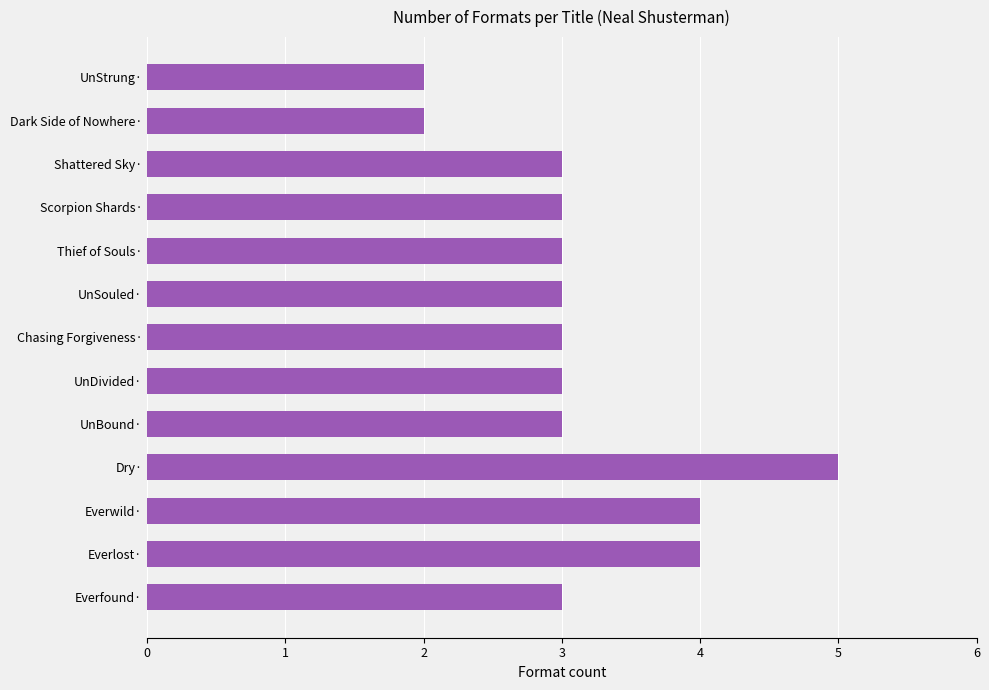

Approximately how many times larger is the value at Chasing Forgiveness· compared to UnStrung·?

1.5